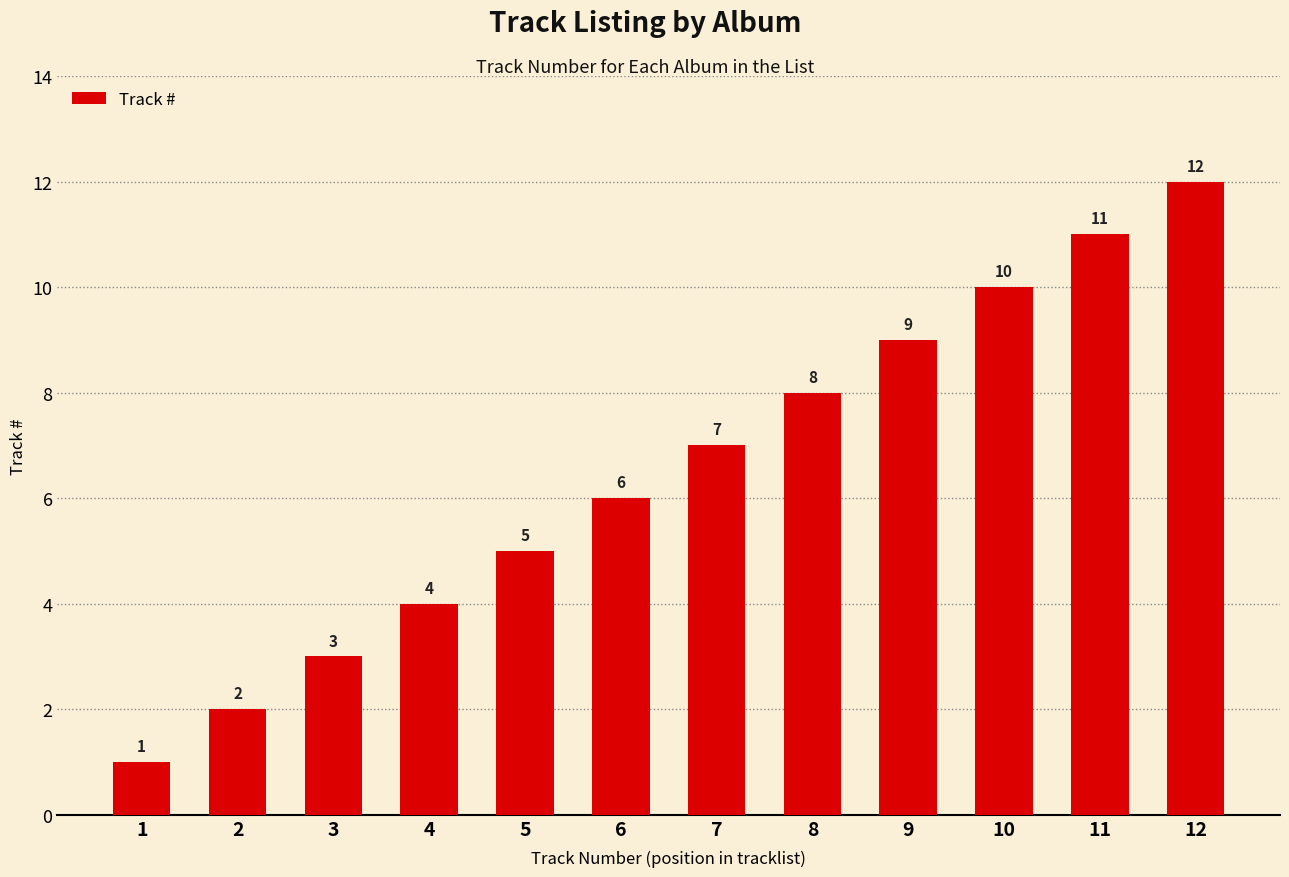

Approximately how many times larger is the value at 9 compared to 3?

3.0